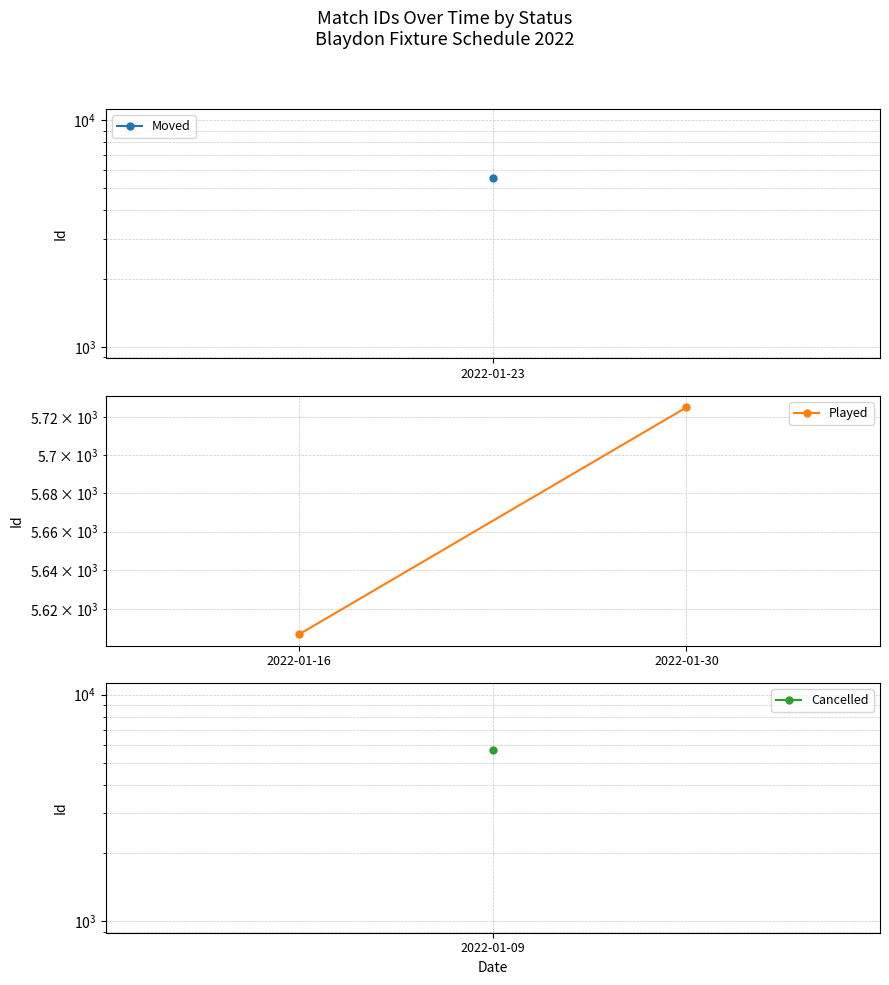

What is the value of the 1st point from the left?

5607